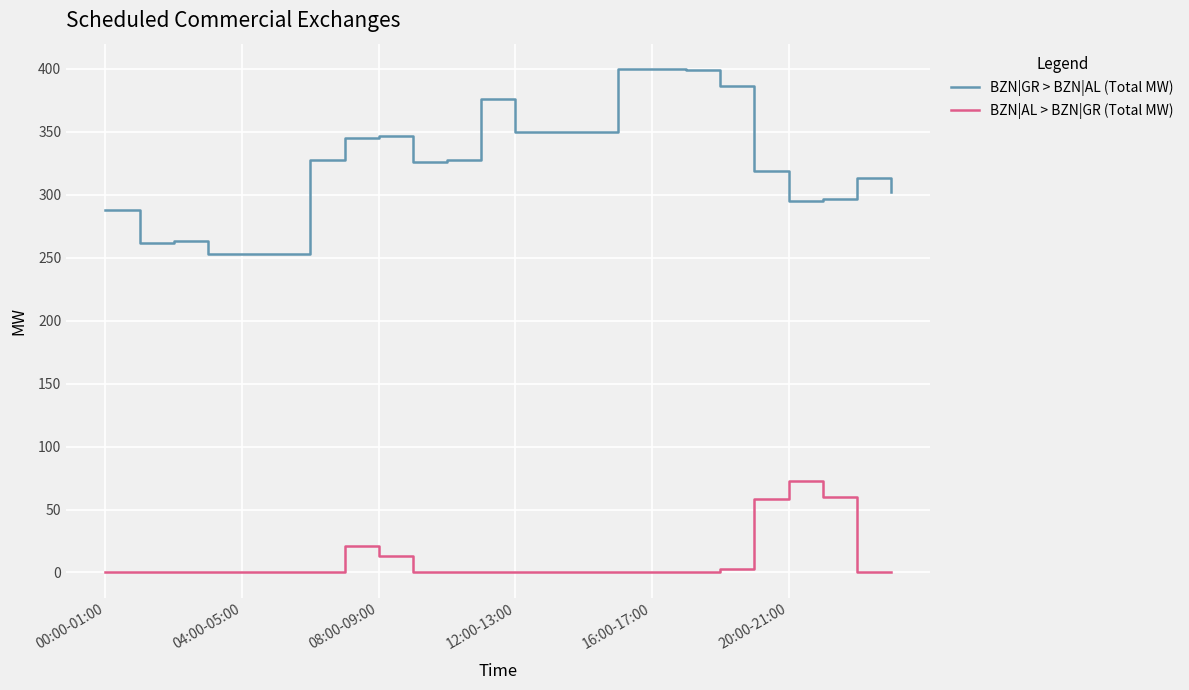

True or false: BZN|AL > BZN|GR (Total MW) and BZN|GR > BZN|AL (Total MW) cross at least once.

False